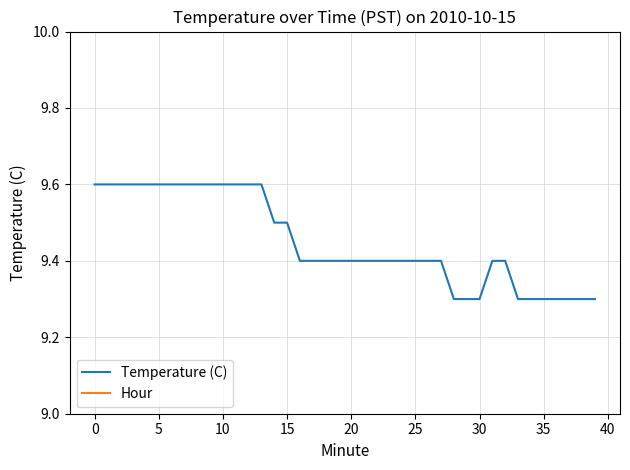

At which label does Temperature (C) reach its minimum?

28